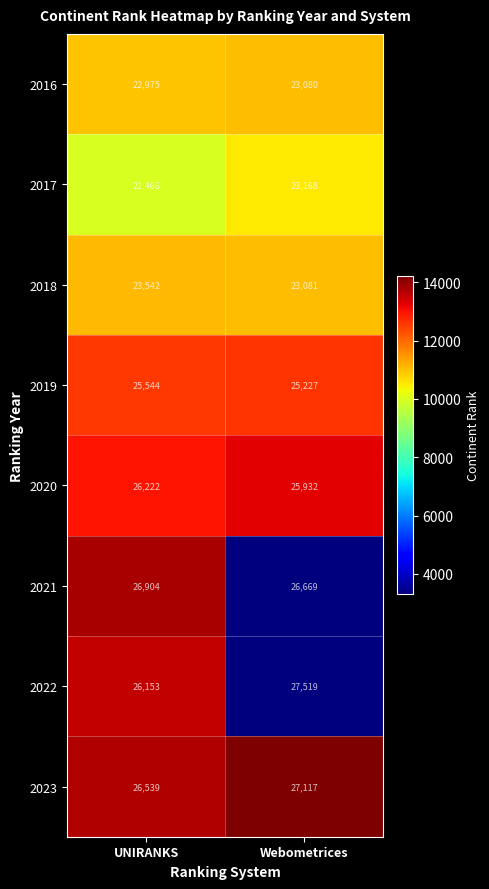

Which series has the widest spread of values?

2017